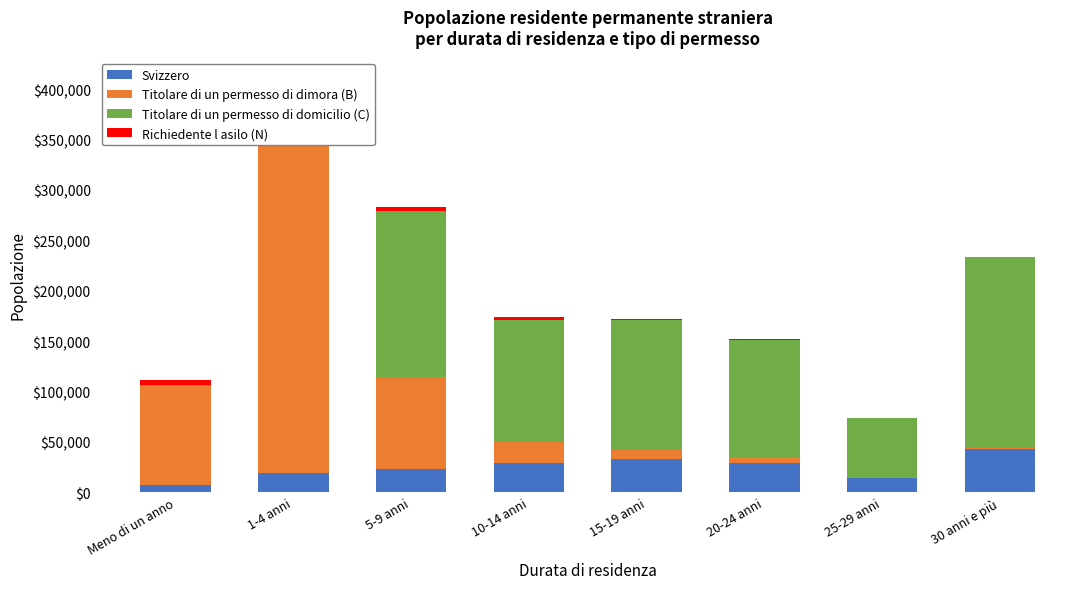

What is the spread (max minus min) of values at 15-19 anni?

128721